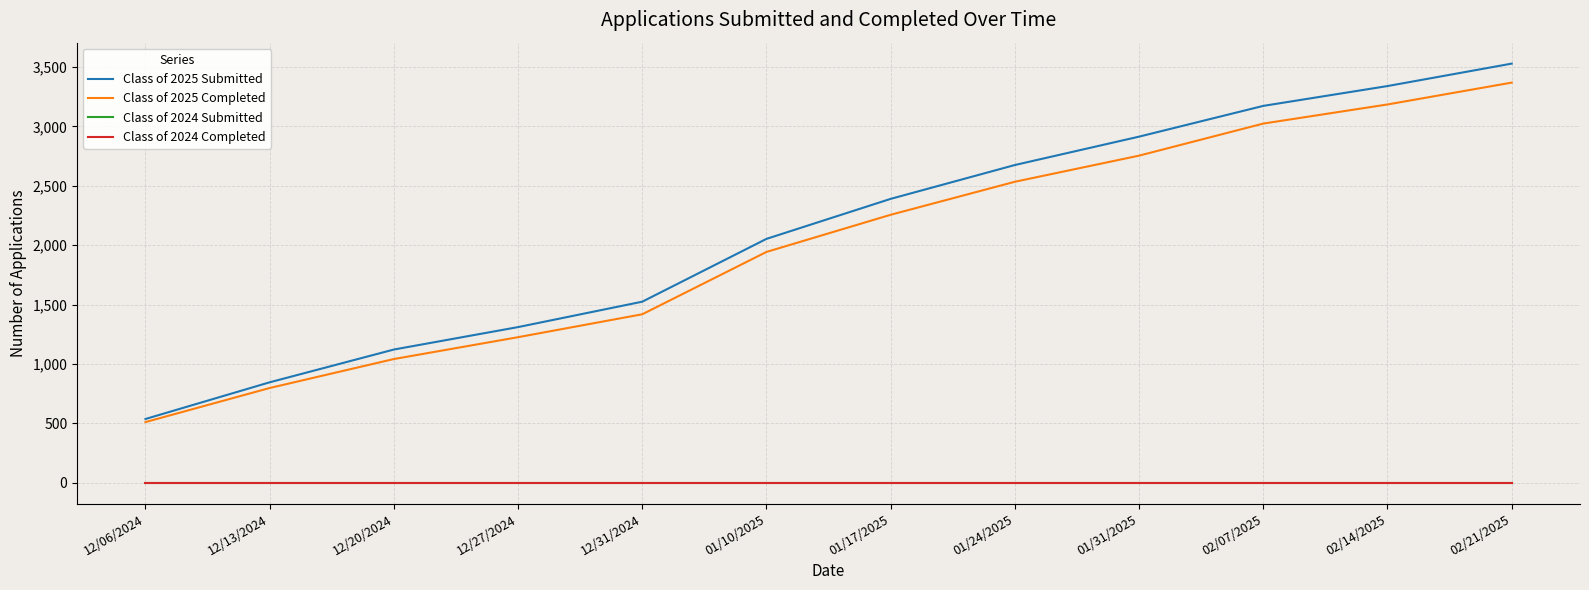

What is the label of the 5th point from the left?

12/31/2024